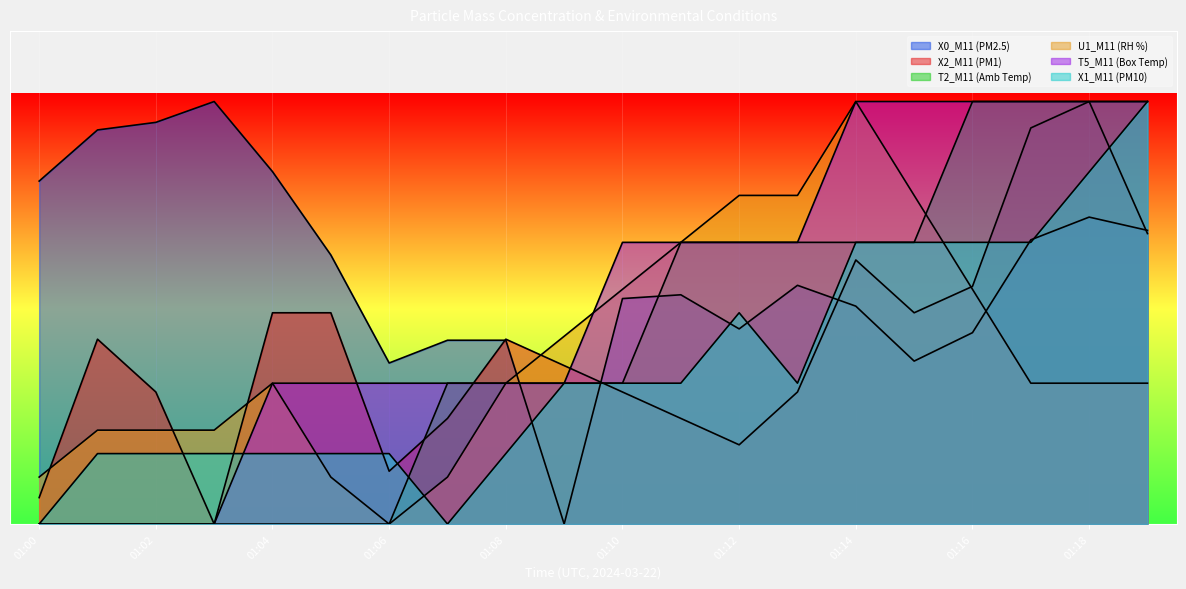

Reading left to right, extract all data points from this chart.

X0_M11 (PM2.5): 24.3	28.0	28.5	30.0	25.0	19.1	11.4	13.0	13.0	0.0	16.0	16.3	13.9	17.0	15.5	11.6	13.6	20.2	21.8	20.9
X2_M11 (PM1): 1.9	13.1	9.4	0.0	15.0	15.0	3.7	7.5	13.1	11.2	9.4	7.5	5.6	9.4	18.7	15.0	16.9	28.1	30.0	20.6
T2_M11 (Amb Temp): 0.0	0.0	0.0	0.0	0.0	0.0	0.0	10.0	10.0	10.0	10.0	20.0	20.0	20.0	20.0	20.0	30.0	30.0	30.0	30.0
U1_M11 (RH %): 3.3	6.7	6.7	6.7	10.0	3.3	0.0	3.3	10.0	13.3	16.7	20.0	23.3	23.3	30.0	23.3	16.7	10.0	10.0	10.0
T5_M11 (Box Temp): 0.0	0.0	0.0	0.0	10.0	10.0	10.0	10.0	10.0	10.0	20.0	20.0	20.0	20.0	30.0	30.0	30.0	30.0	30.0	30.0
X1_M11 (PM10): 0.0	5.0	5.0	5.0	5.0	5.0	5.0	0.0	5.0	10.0	10.0	10.0	15.0	10.0	20.0	20.0	20.0	20.0	25.0	30.0